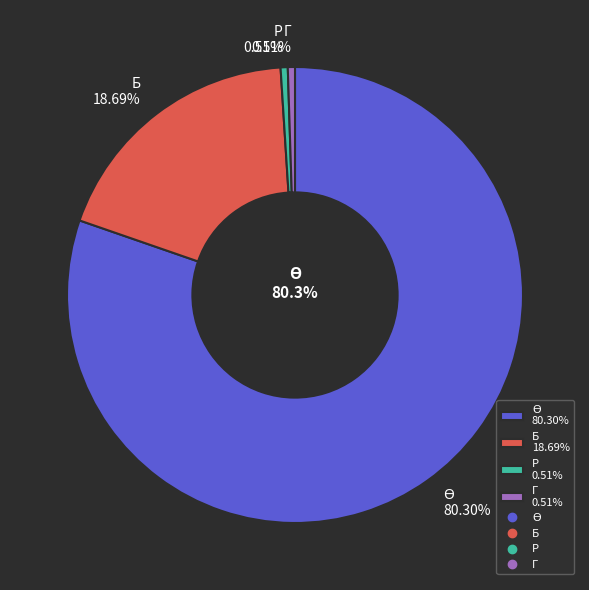

True or false: Р accounts for 1% of the total.

True